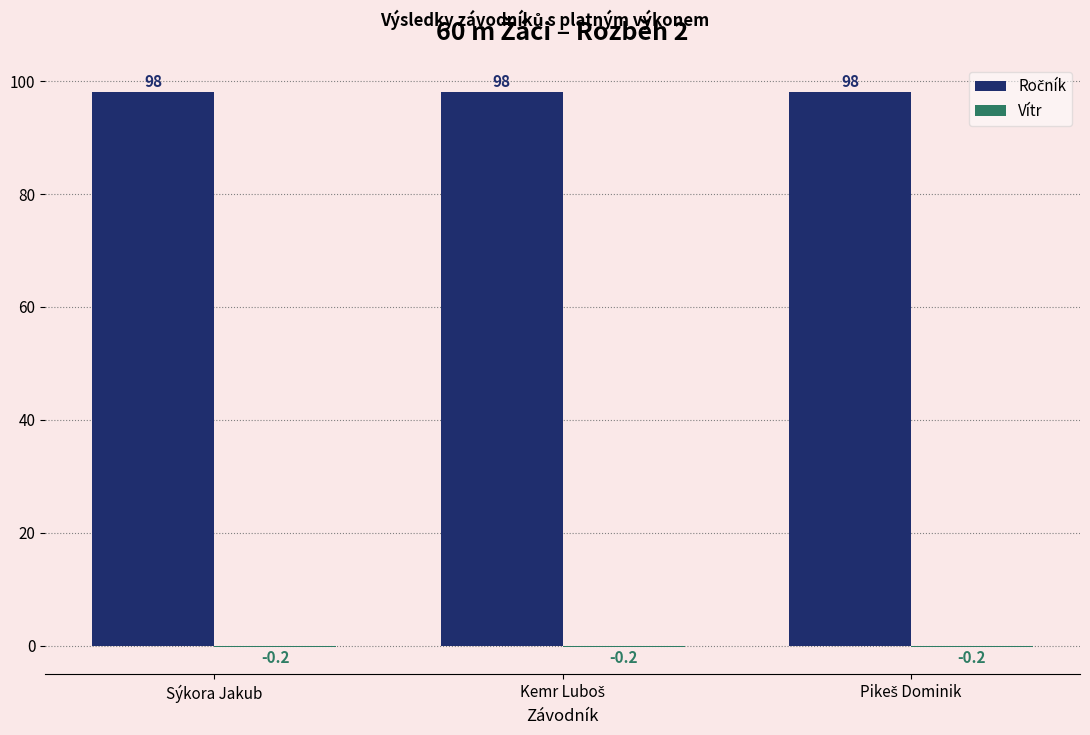

What is the maximum value shown in the chart?

98.0